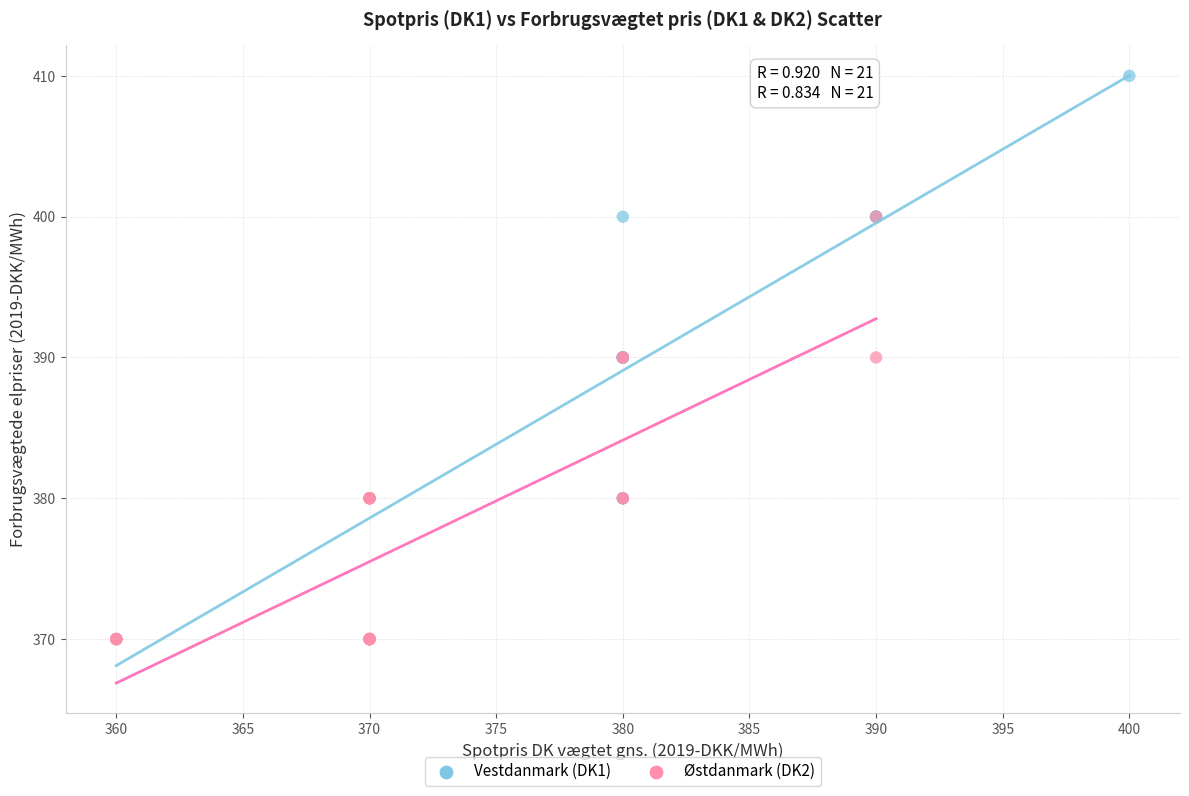

Which series has the widest spread of Y values?

Vestdanmark (DK1)